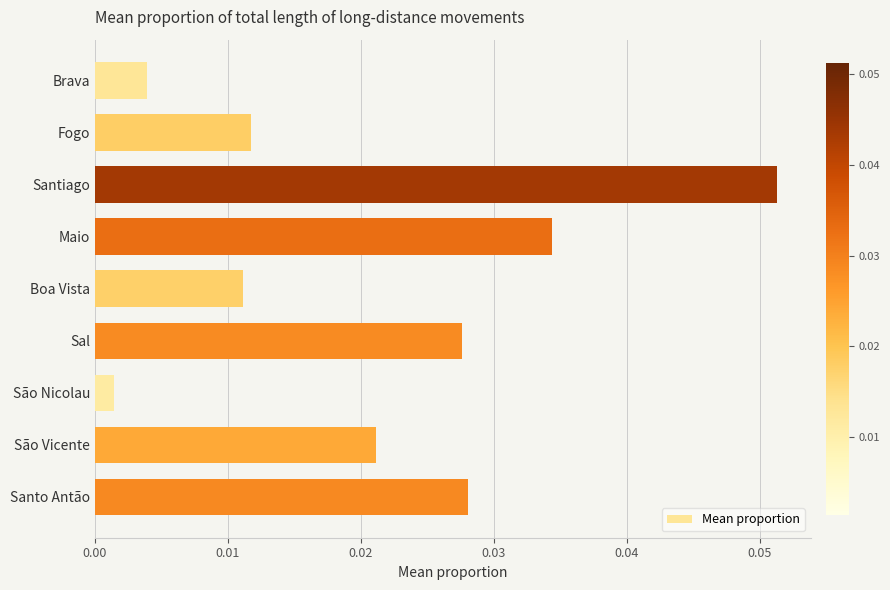

List the labels in order of value, smallest first.

São Nicolau, Brava, Boa Vista, Fogo, São Vicente, Sal, Santo Antão, Maio, Santiago